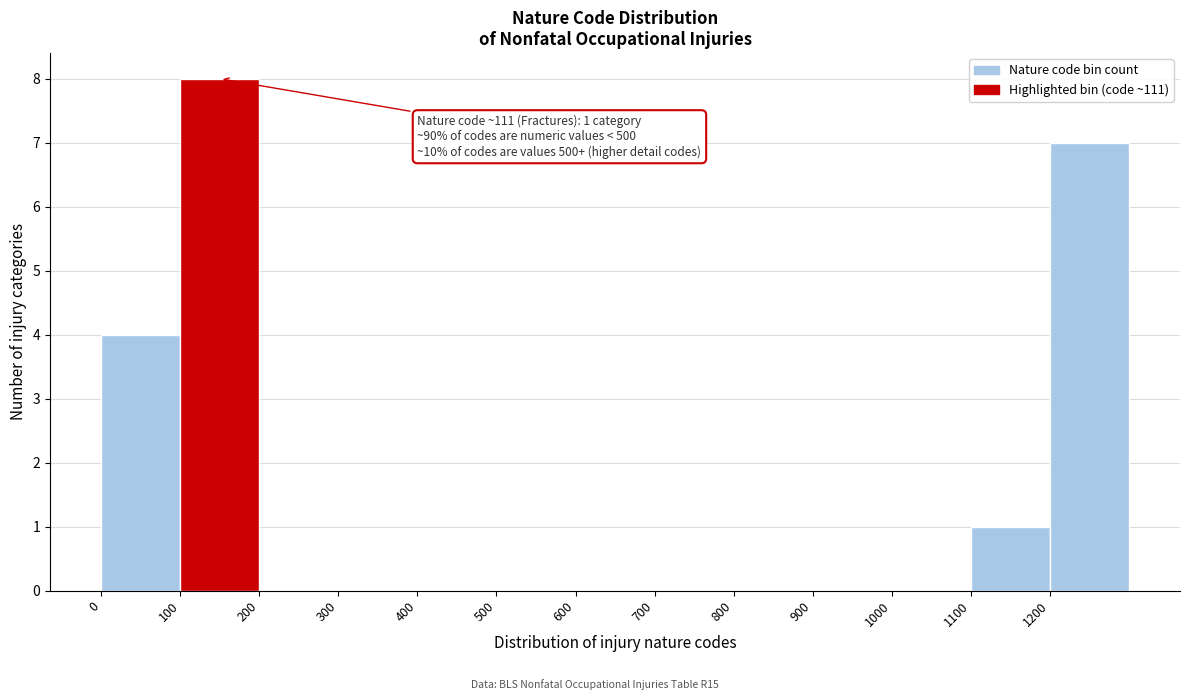

Over which range of the x-axis is the bar tallest?

100 to 200